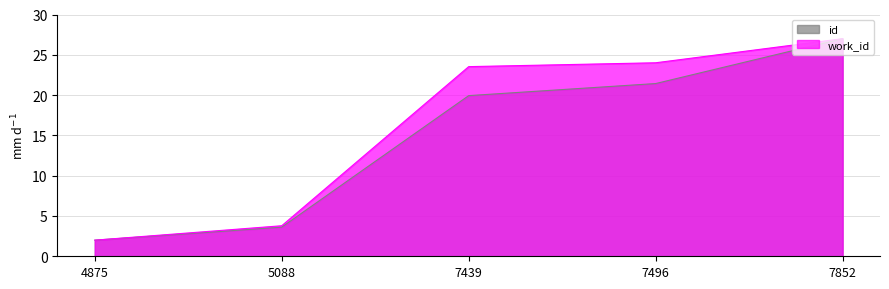

What is the difference between the second highest and minimum values in the id series?

19.4